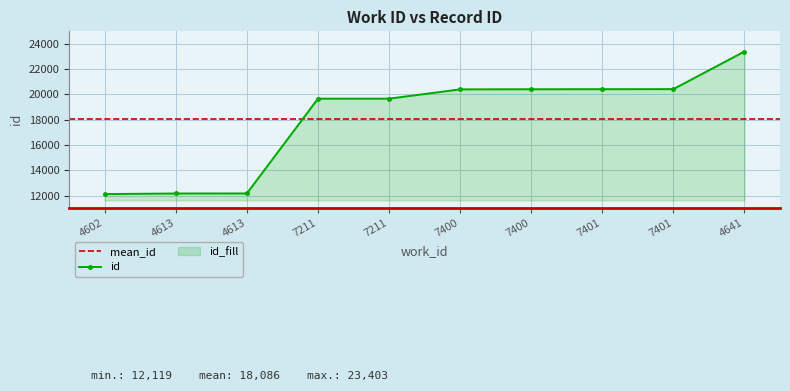

How many lines are shown in the chart?

1